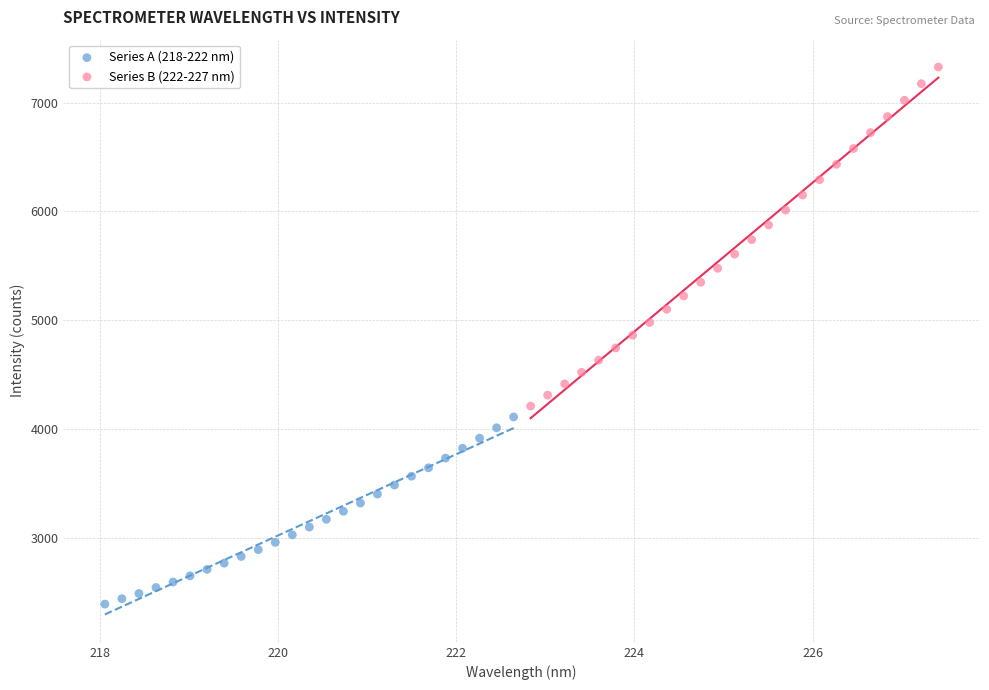

Which series contains the highest Y value?

Series B (222-227 nm)